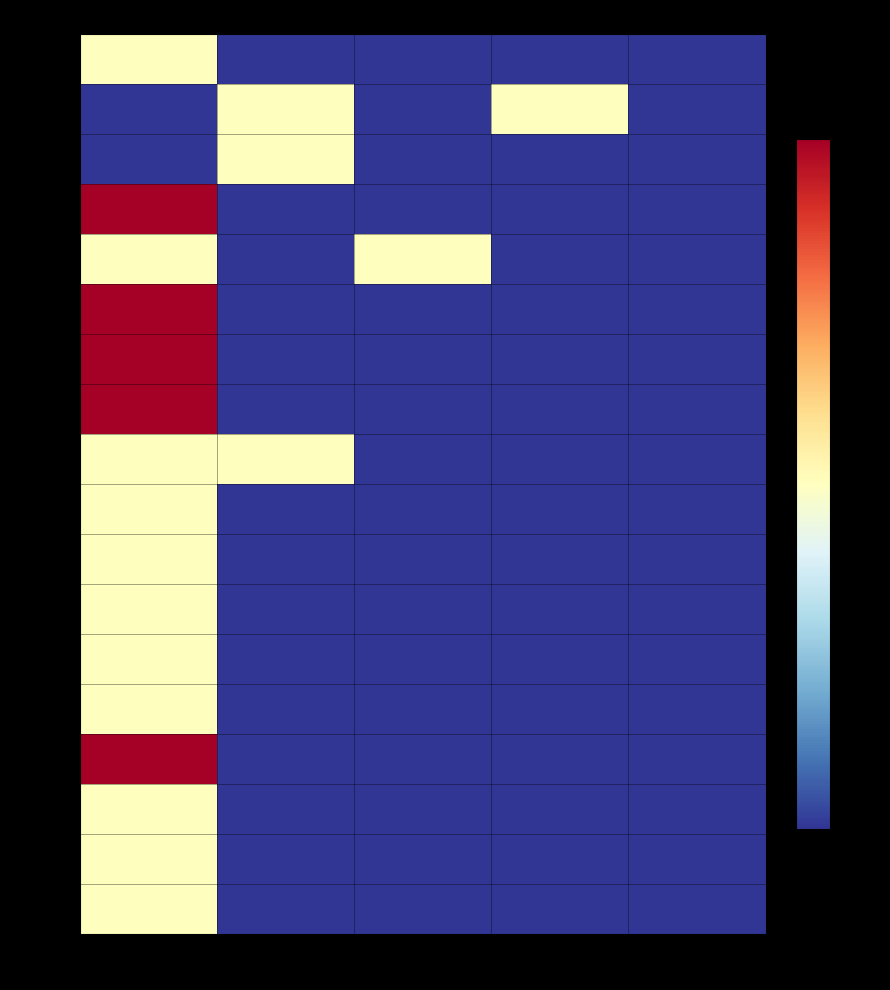

Reading left to right, what are all the values shown in this chart?

00011: NN=0.5	01=0.0	02=0.0	03=0.0	11=0.0
00012: NN=0.0	01=0.5	02=0.0	03=0.5	11=0.0
00013: NN=0.0	01=0.5	02=0.0	03=0.0	11=0.0
00014: NN=1.0	01=0.0	02=0.0	03=0.0	11=0.0
00015: NN=0.5	01=0.0	02=0.5	03=0.0	11=0.0
00016: NN=1.0	01=0.0	02=0.0	03=0.0	11=0.0
00017: NN=1.0	01=0.0	02=0.0	03=0.0	11=0.0
00018: NN=1.0	01=0.0	02=0.0	03=0.0	11=0.0
00020: NN=0.5	01=0.5	02=0.0	03=0.0	11=0.0
00022: NN=0.5	01=0.0	02=0.0	03=0.0	11=0.0
00023: NN=0.5	01=0.0	02=0.0	03=0.0	11=0.0
00024: NN=0.5	01=0.0	02=0.0	03=0.0	11=0.0
00025: NN=0.5	01=0.0	02=0.0	03=0.0	11=0.0
00028: NN=0.5	01=0.0	02=0.0	03=0.0	11=0.0
00029: NN=1.0	01=0.0	02=0.0	03=0.0	11=0.0
00035: NN=0.5	01=0.0	02=0.0	03=0.0	11=0.0
00039: NN=0.5	01=0.0	02=0.0	03=0.0	11=0.0
00110: NN=0.5	01=0.0	02=0.0	03=0.0	11=0.0